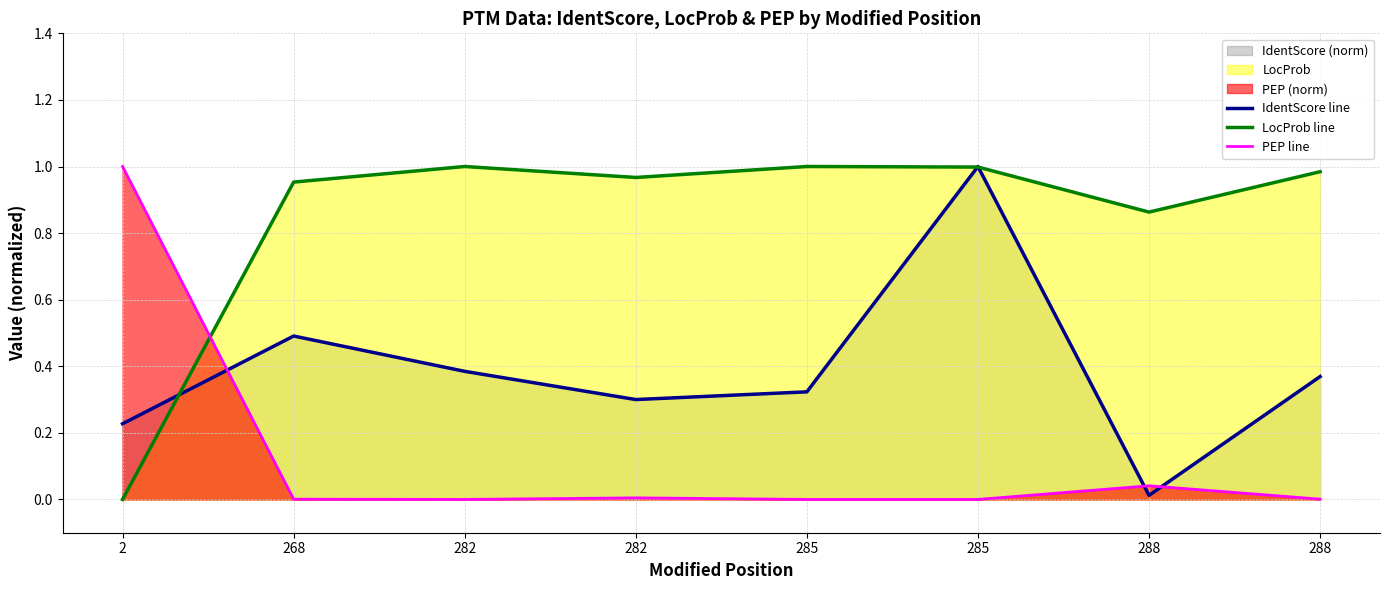

How many distinct data groups are displayed?

3